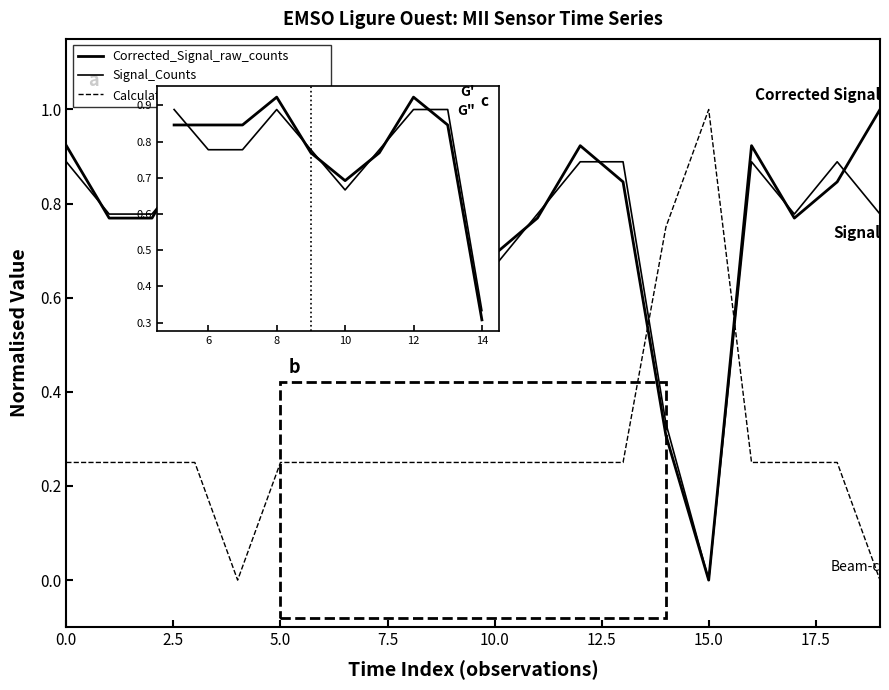

True or false: Signal_Counts has a value of 0.3 at 2020-02-20T00:40:11.

False